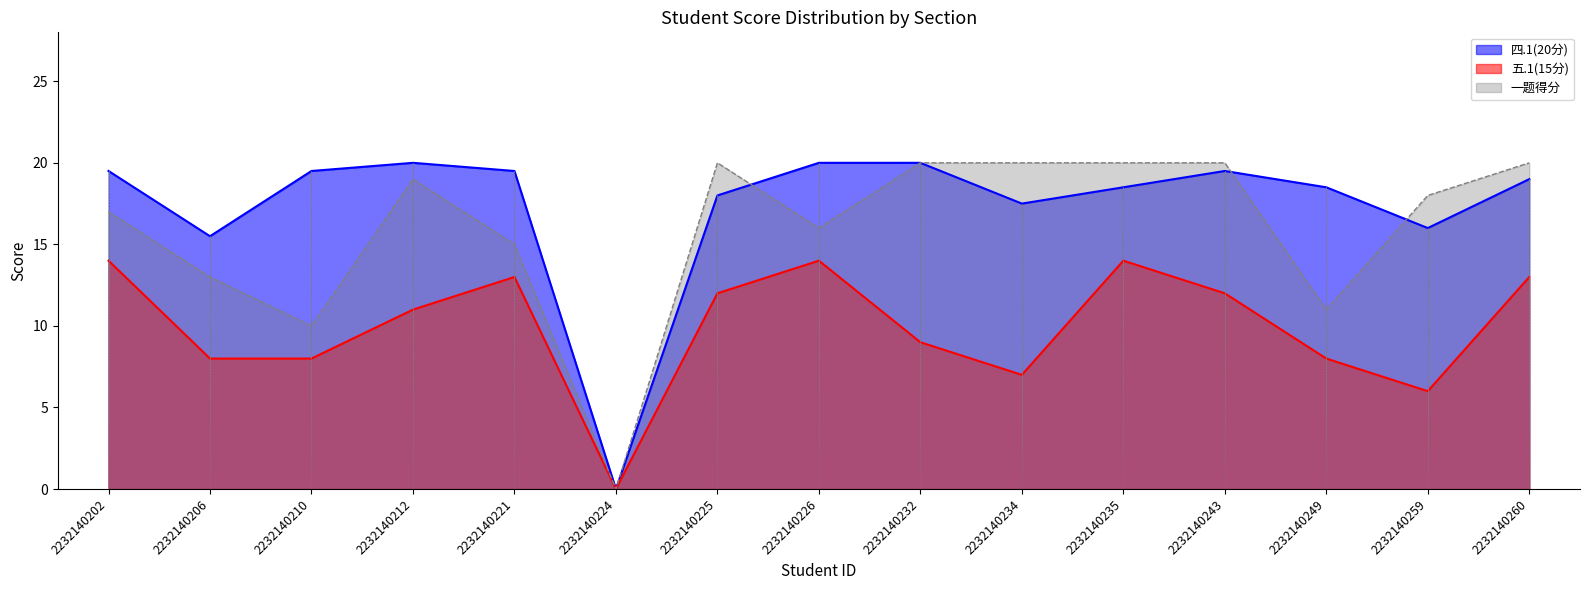

What is the sum of all 四.1(20分) values?

261.0